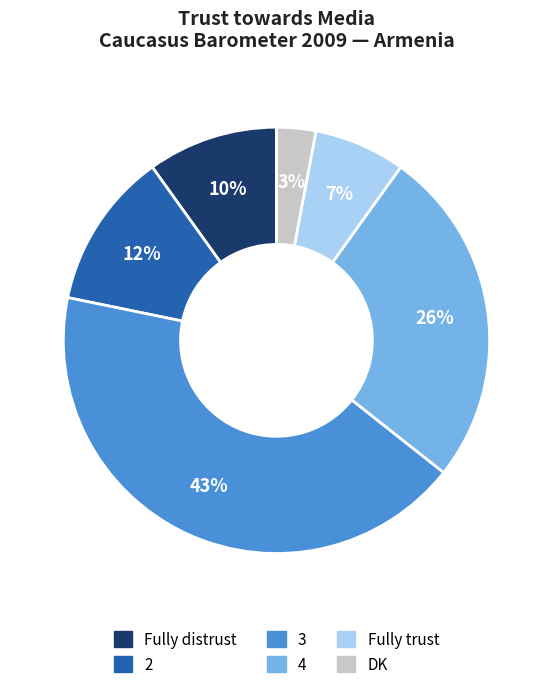

Combined, do 2 and 4 account for over 50%?

No